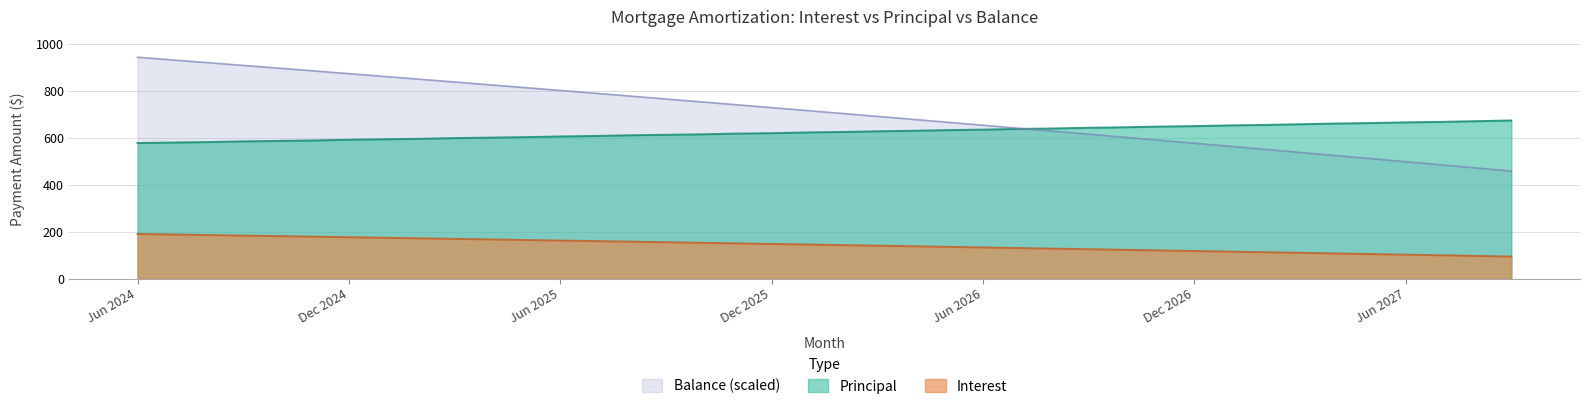

How many values in the Interest series exceed 144?

20